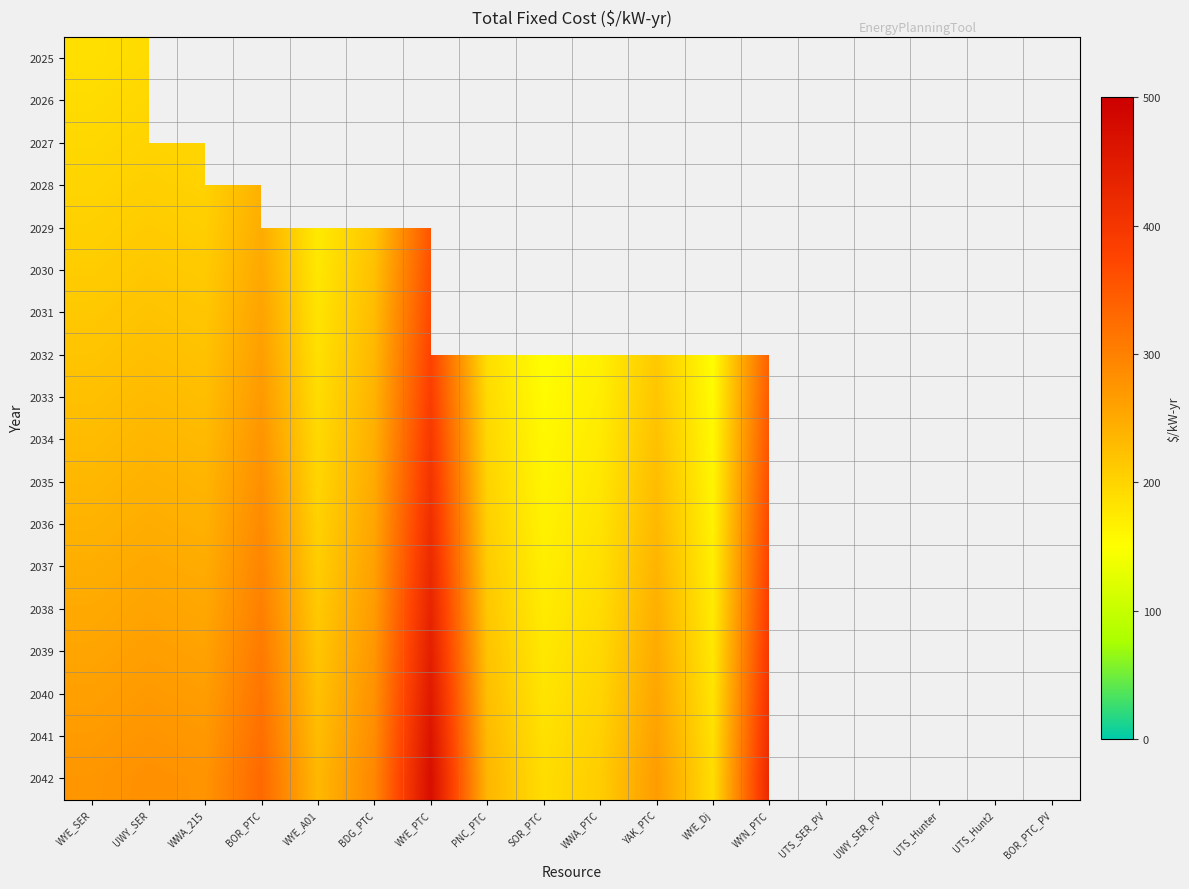

What is the total value across all series at SOR_PTC?

1867.4